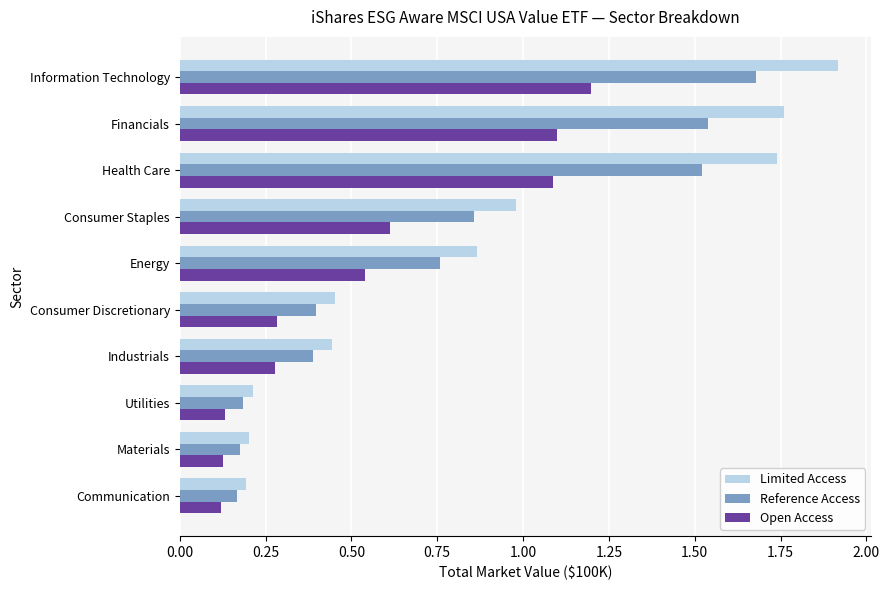

True or false: Open Access has a value of 0.2 at Consumer Staples.

False